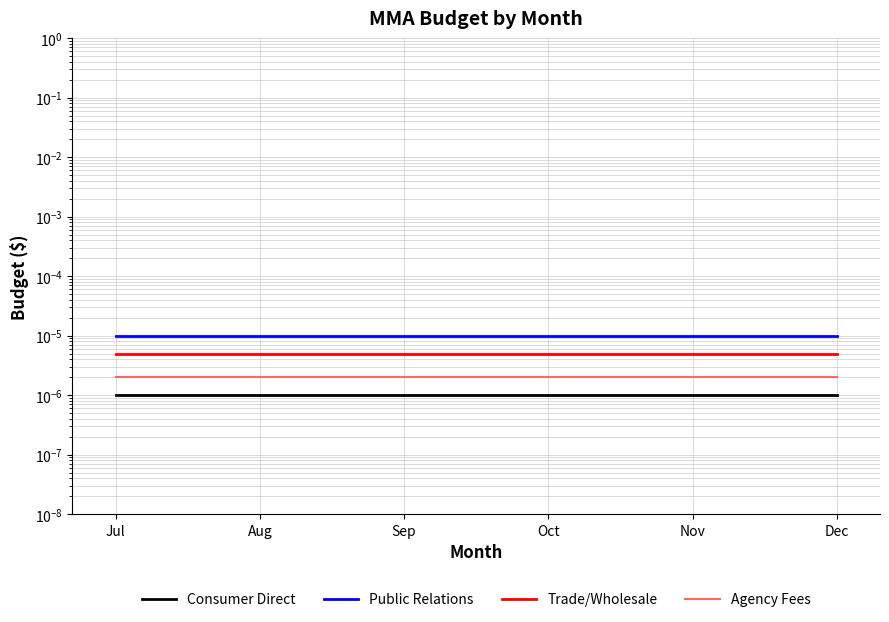

How many series are shown in this chart?

4